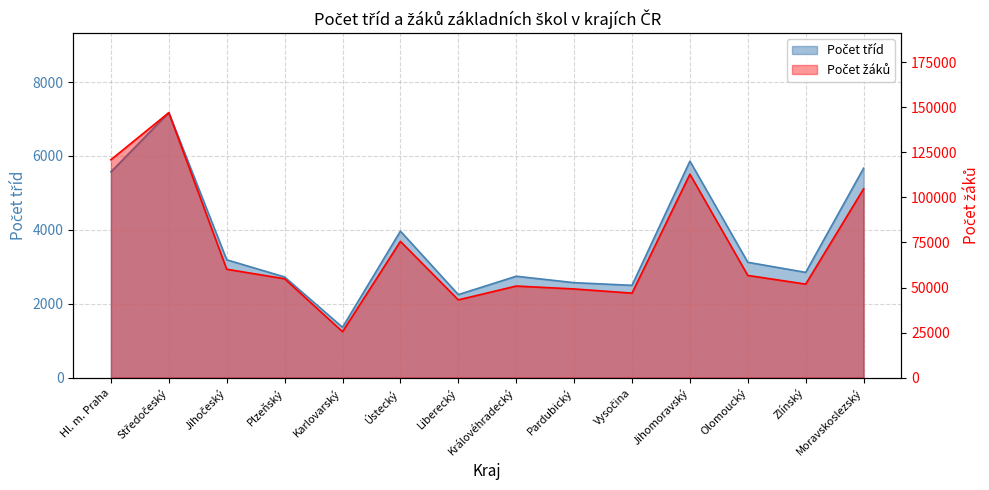

What are all the series names shown in the legend?

Počet tříd, Počet žáků